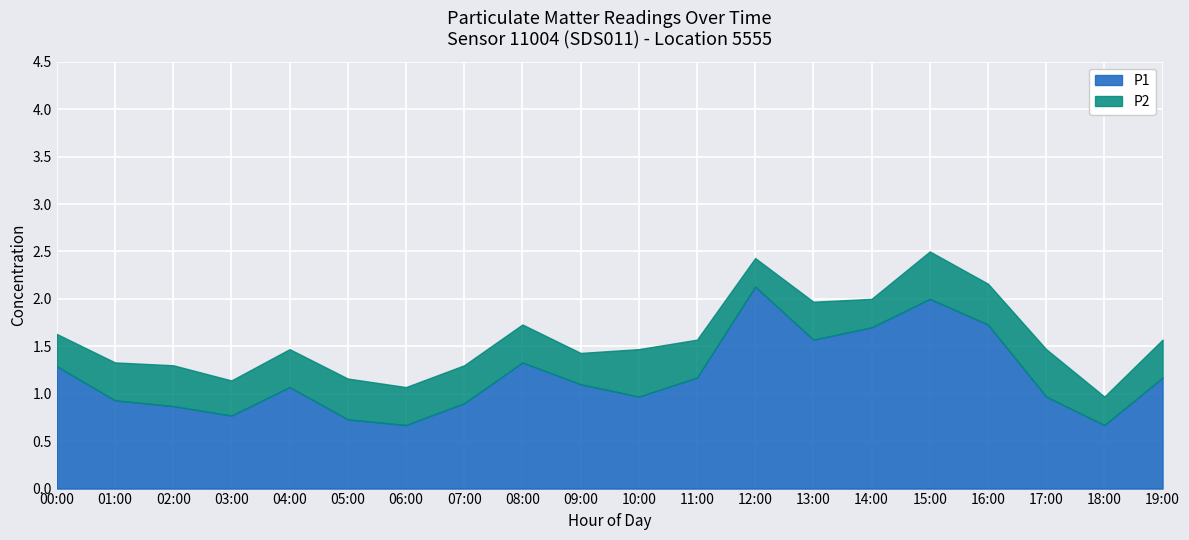

What is the total value across all series at 05:00?

1.2